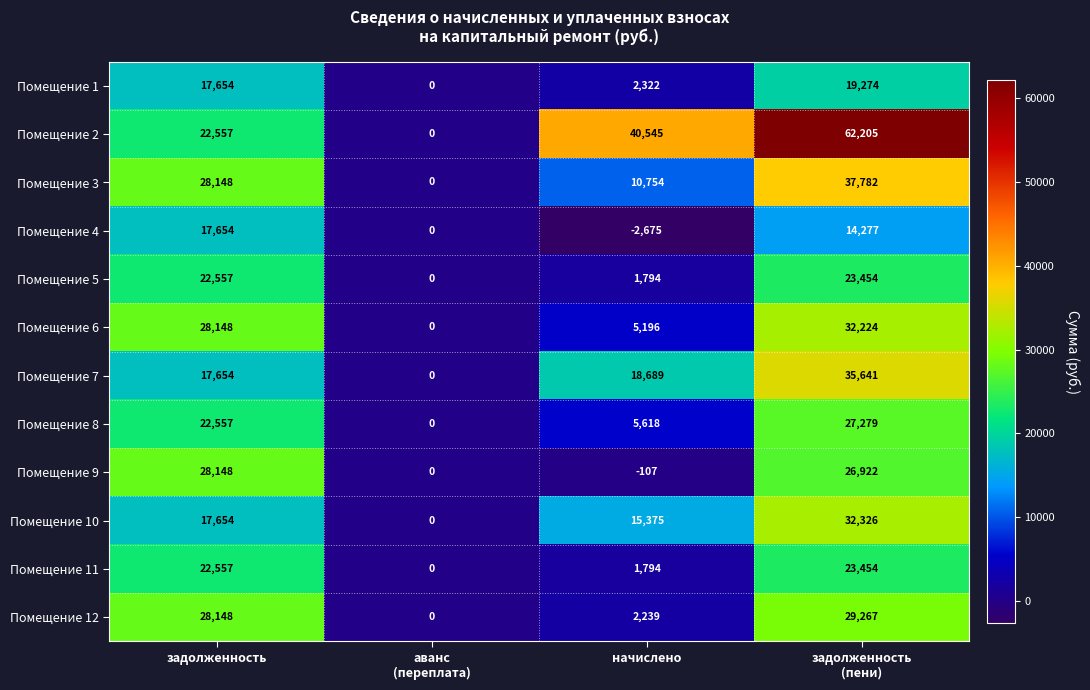

Which series has the widest spread of values?

Помещение 2